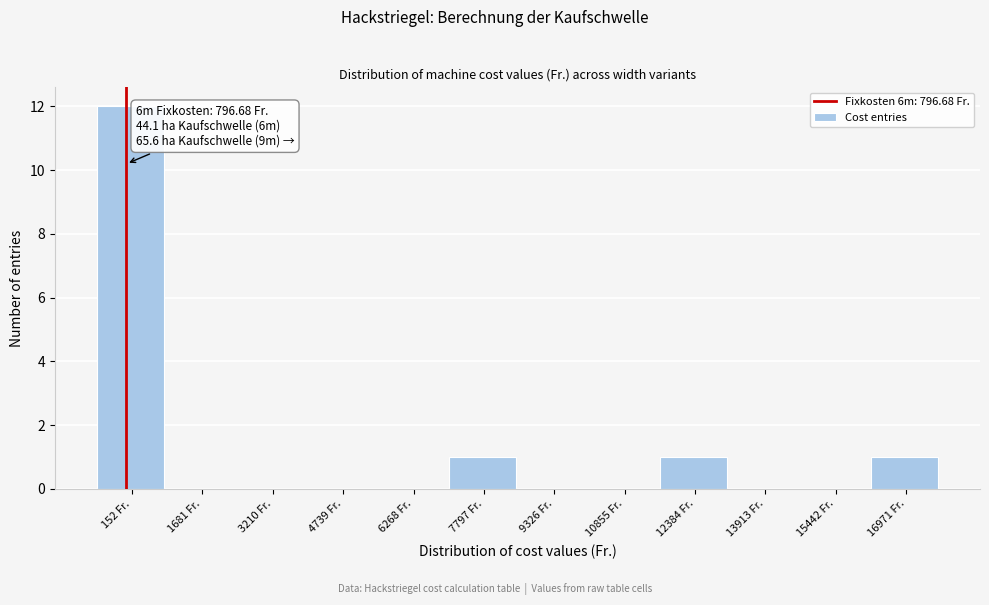

Reading right to left, transcribe all the data shown in this chart.

16971 Fr.=1	15442 Fr.=0	13913 Fr.=0	12384 Fr.=1	10855 Fr.=0	9326 Fr.=0	7797 Fr.=1	6268 Fr.=0	4739 Fr.=0	3210 Fr.=0	1681 Fr.=0	152 Fr.=12